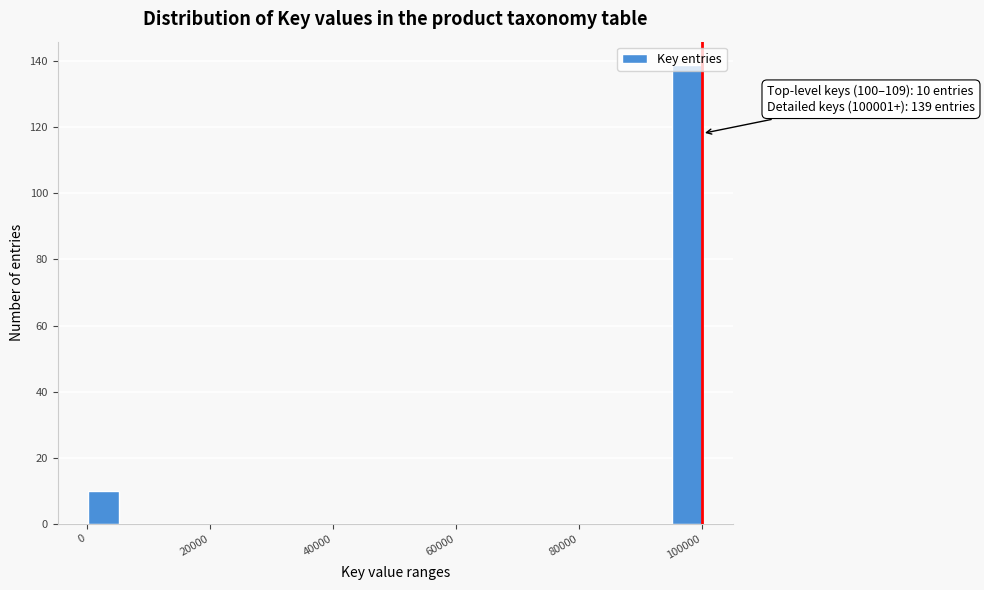

Read against the x-axis, roughly where is the centre of the tallest bar?

98000